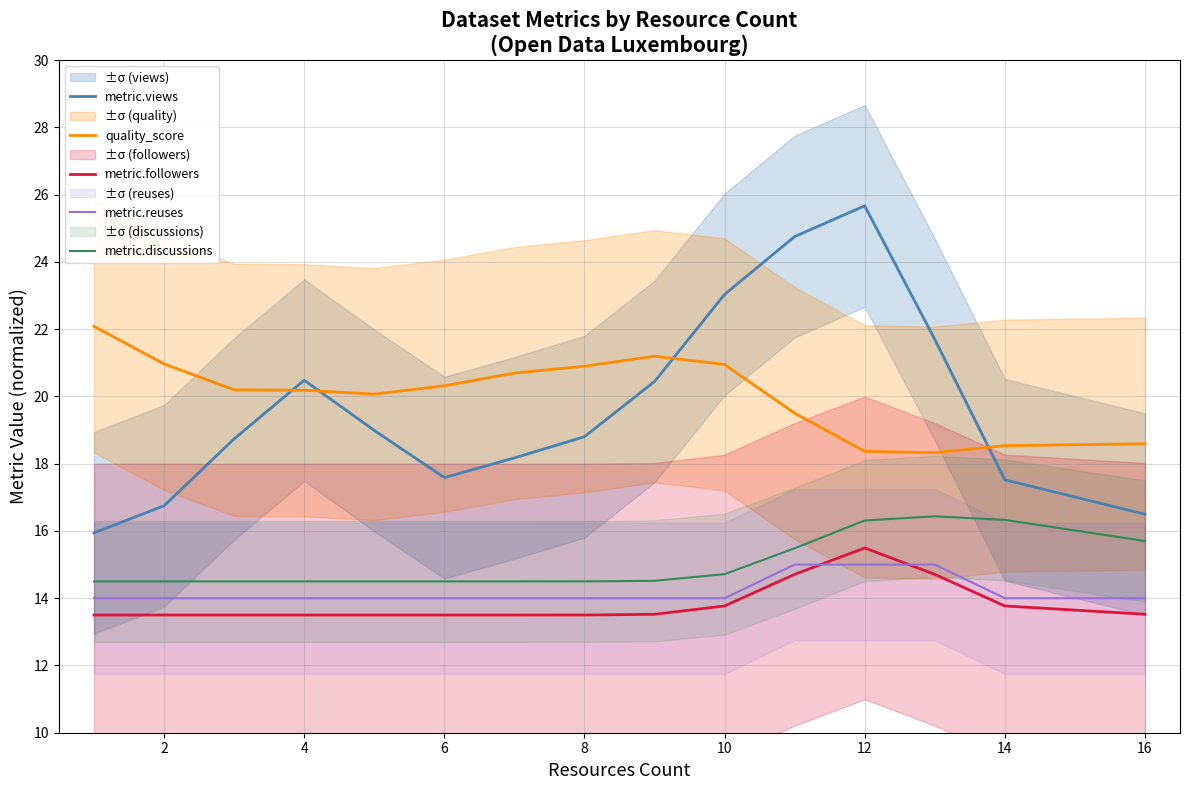

True or false: quality_score and metric.discussions intersect in this chart.

False